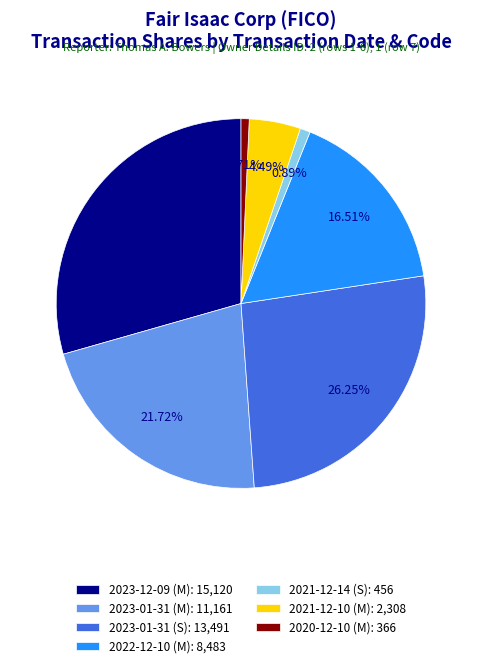

Approximately how many times larger is the value at 2023-01-31 (M): 11,161 compared to 2021-12-10 (M): 2,308?

4.8